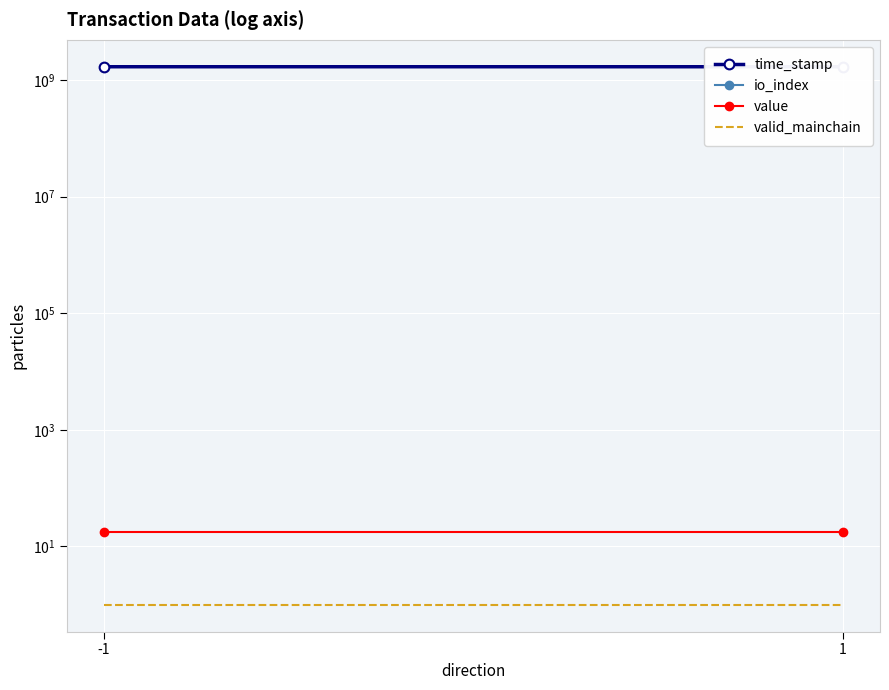

Is this an area chart (filled region under the line)?

No